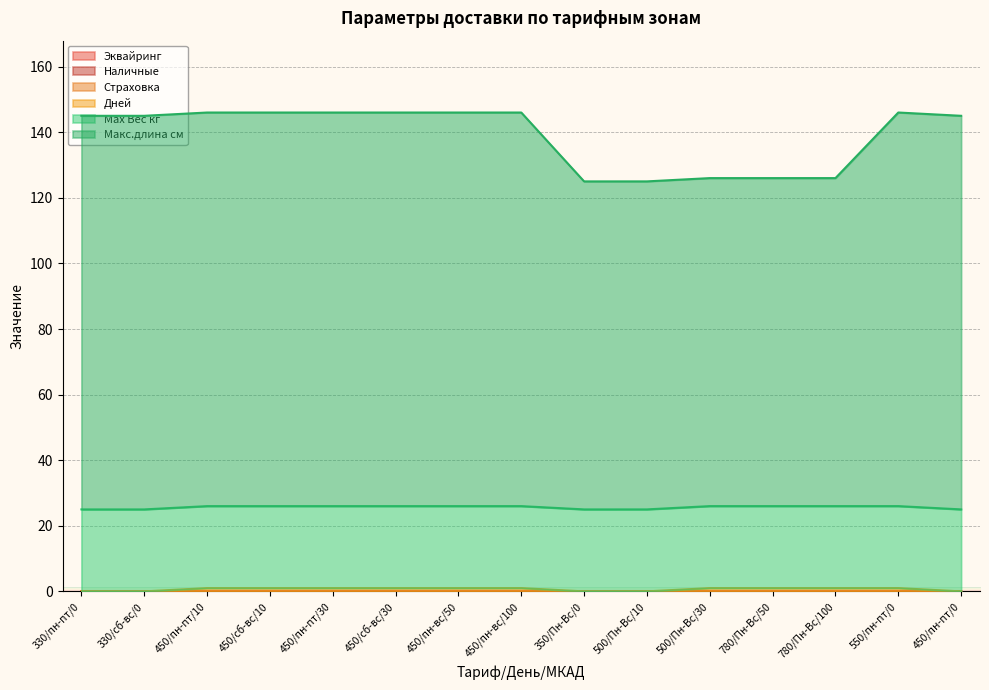

True or false: Эквайринг has a value of 0.0 at 450/сб-вс/30.

True